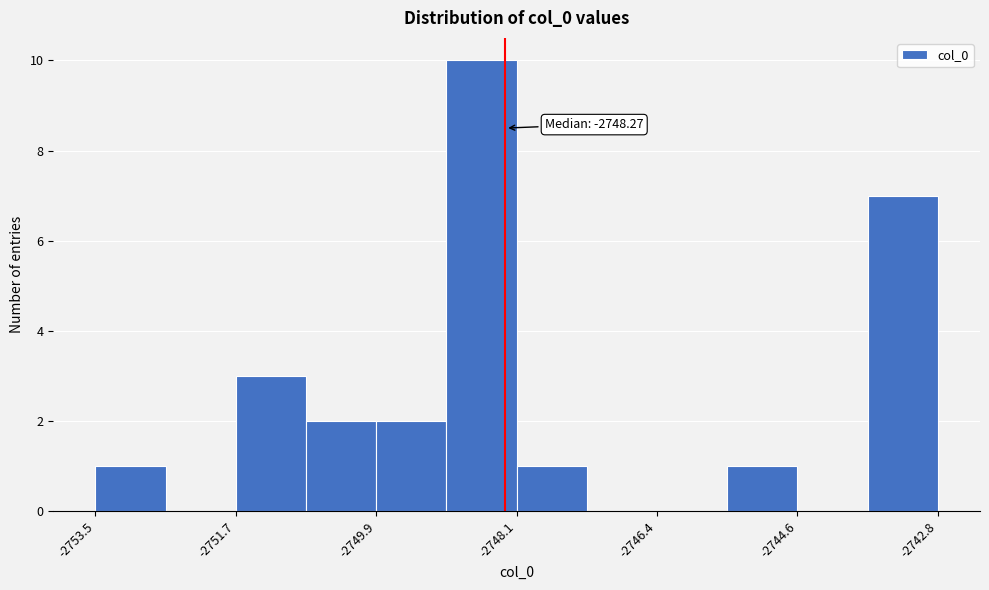

Which range on the x-axis has the tallest bar?

-2749.0 to -2748.2